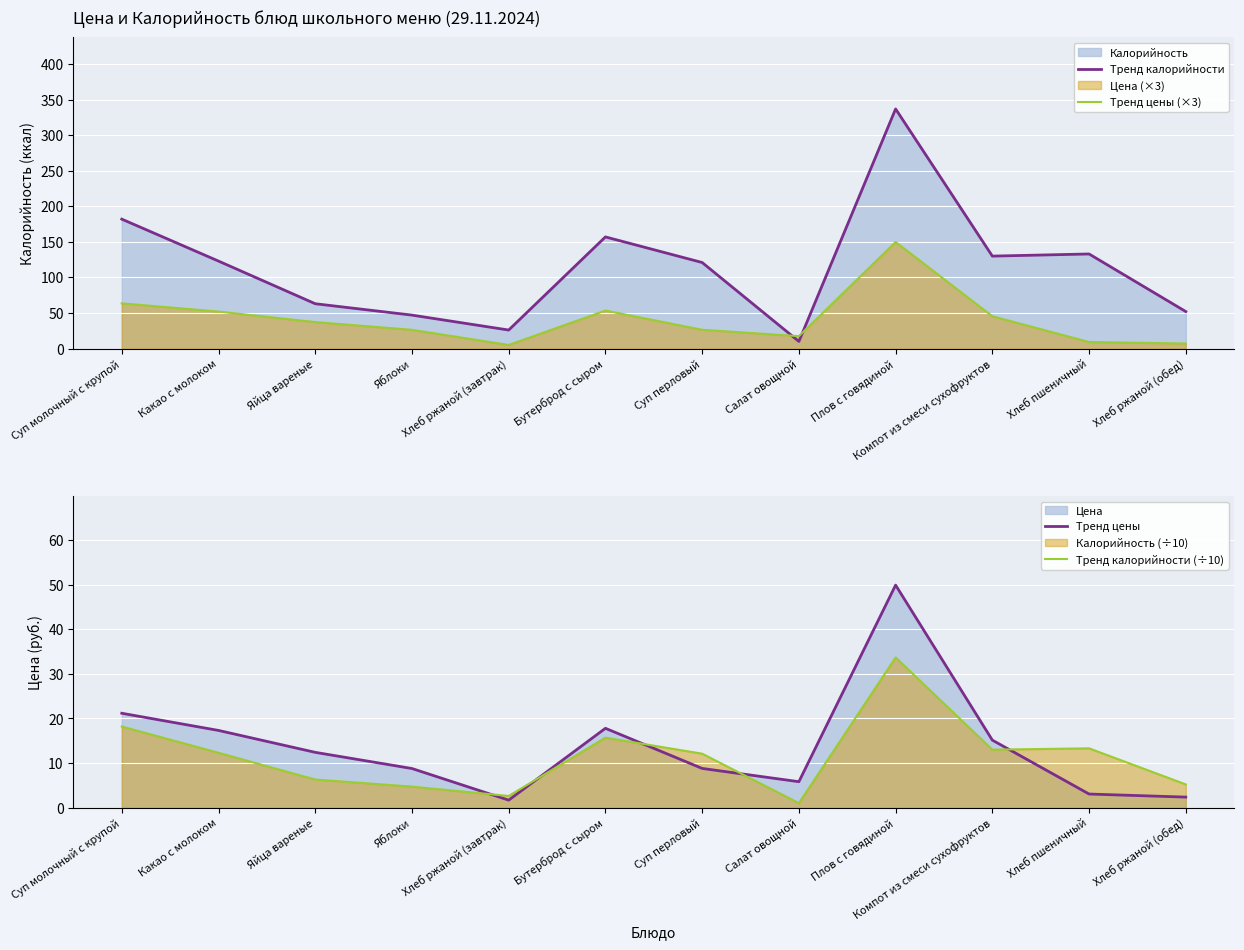

Which series has the largest range (max minus min)?

Тренд калорийности